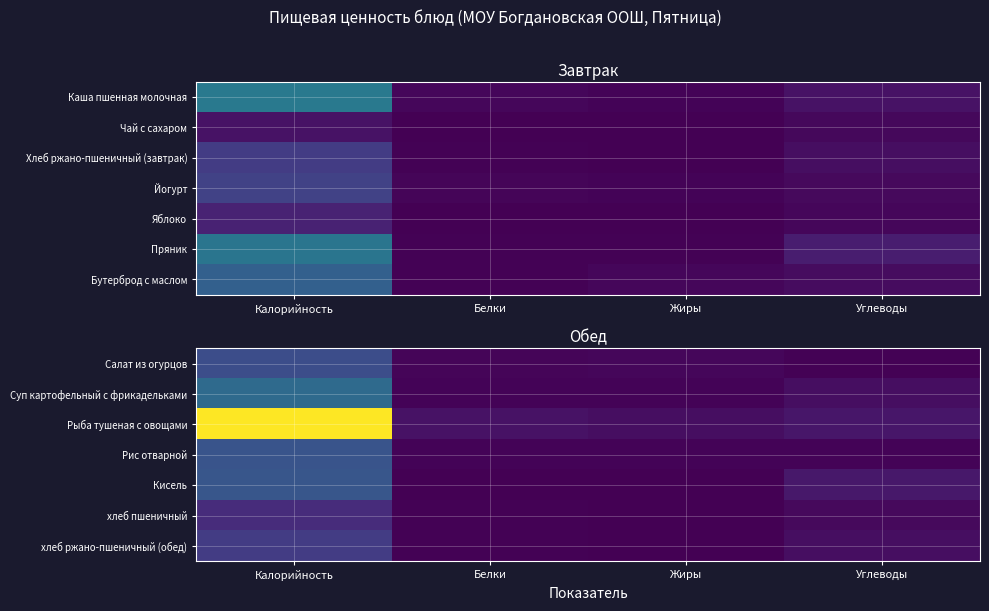

What is the difference between the highest and lowest values at Жиры?

16